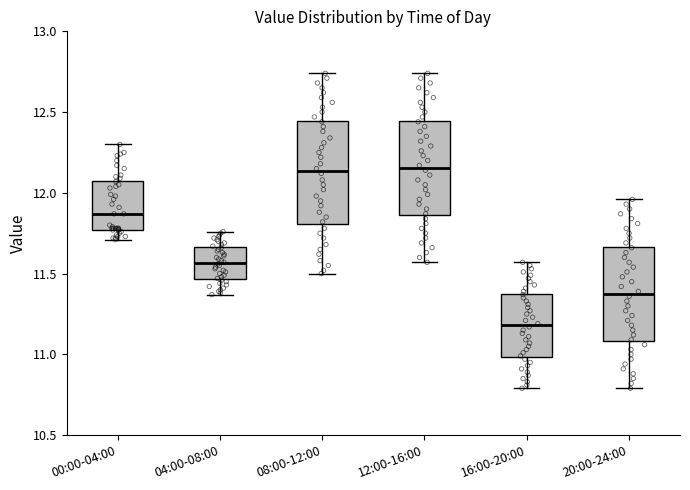

Reading left to right, read every box against the y-axis: the position of its median line, the range the box covers, and the ends of its whiskers. The values are not printed on the chart, so give them approximately, as read against the axis.

00:00-04:00: median 11.85, box 11.75 to 12.10, whiskers 11.70 to 12.30
04:00-08:00: median 11.55, box 11.45 to 11.65, whiskers 11.35 to 11.75
08:00-12:00: median 12.15, box 11.80 to 12.45, whiskers 11.50 to 12.75
12:00-16:00: median 12.15, box 11.85 to 12.45, whiskers 11.55 to 12.75
16:00-20:00: median 11.20, box 11.00 to 11.40, whiskers 10.80 to 11.55
20:00-24:00: median 11.40, box 11.10 to 11.65, whiskers 10.80 to 11.95